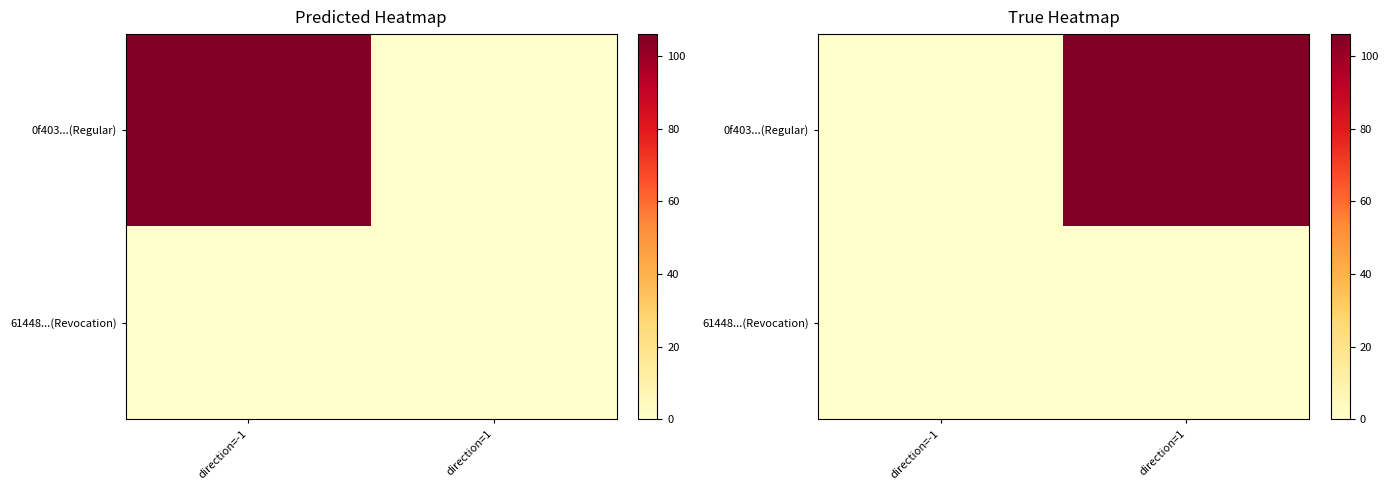

How many categories are shown in the chart?

2